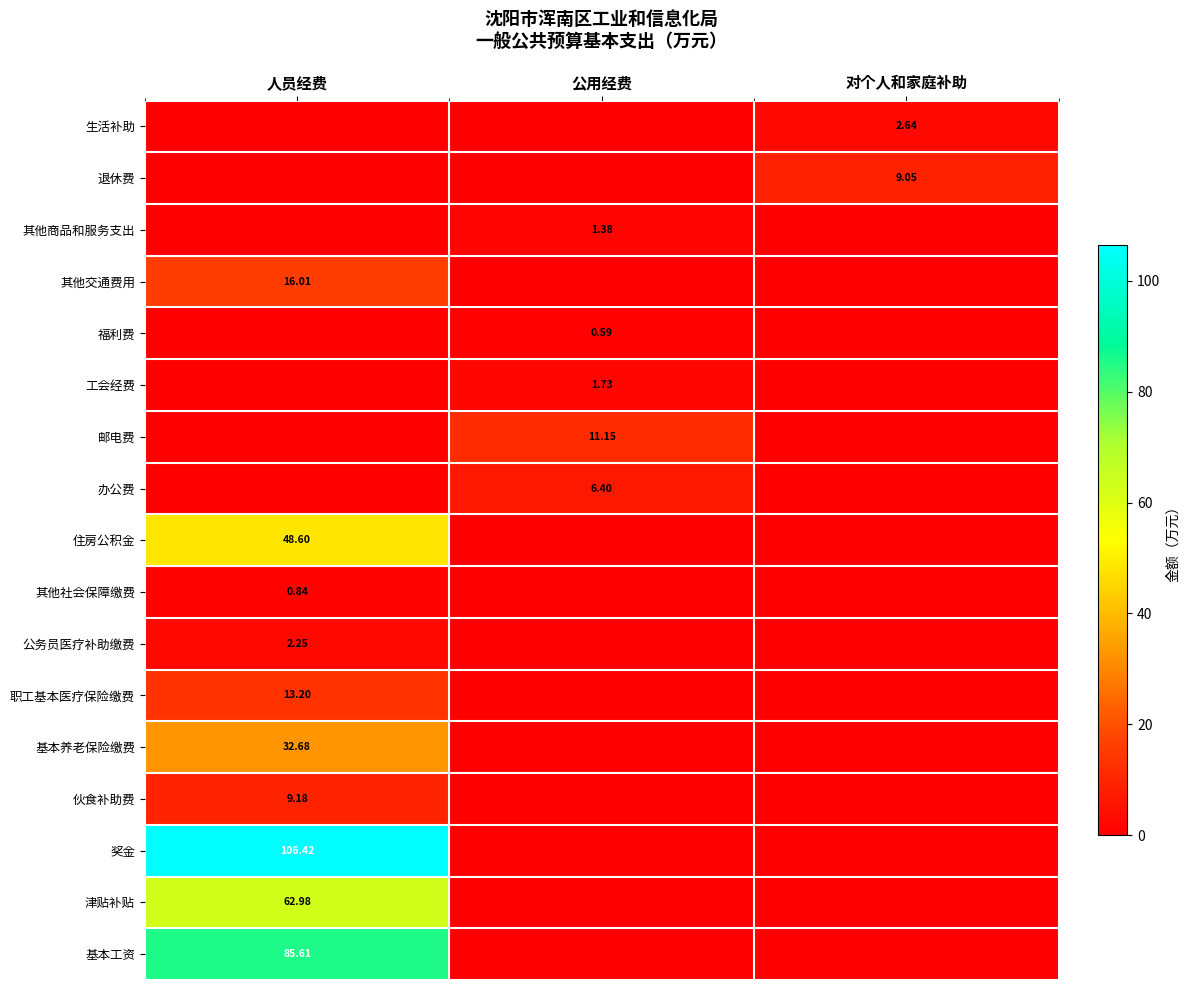

What is the sum of the 办公费 values at 对个人和家庭补助 and 公用经费?

6.4